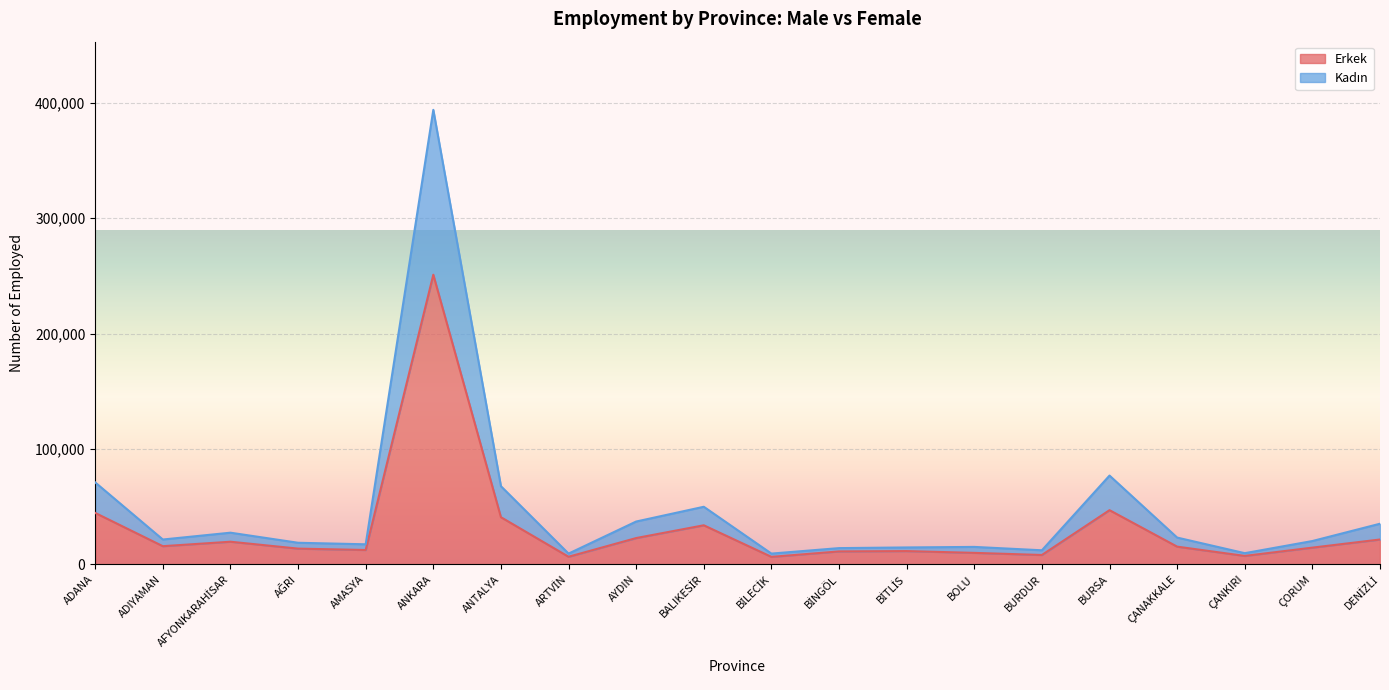

Which category has the lowest value in the Erkek series?

BİLECİK